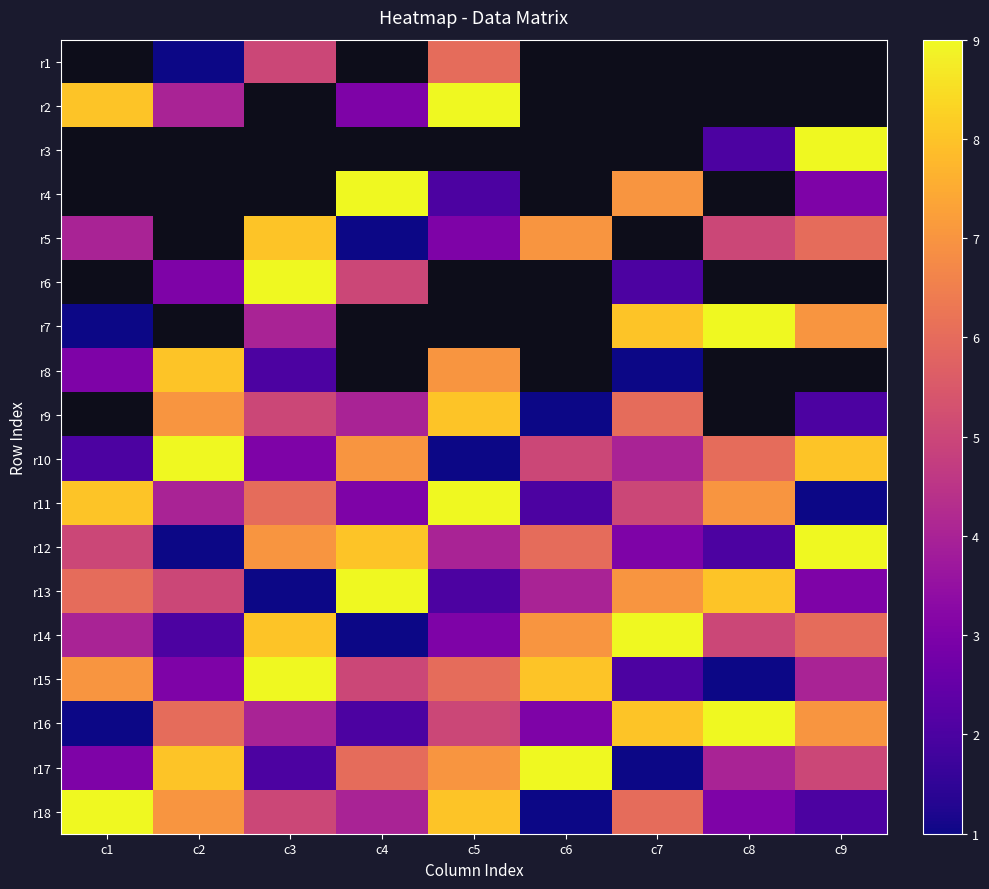

Is it true that r18 equals 3.1 at c9?

False